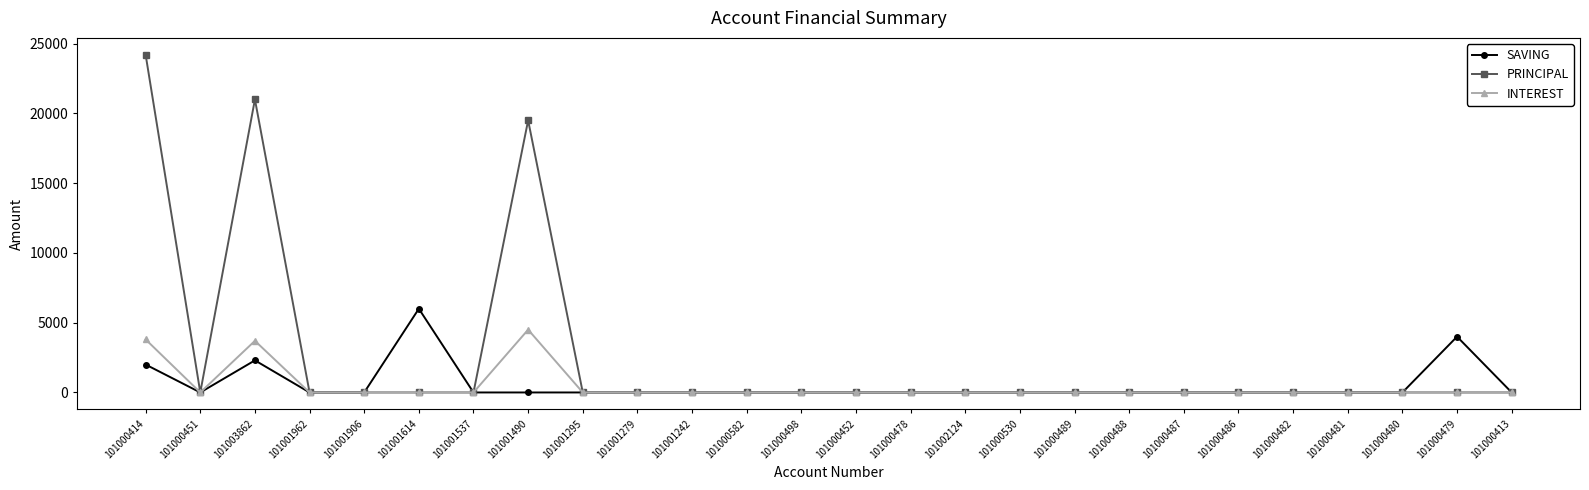

The value of INTEREST at 101001279 is 0. True or false?

True